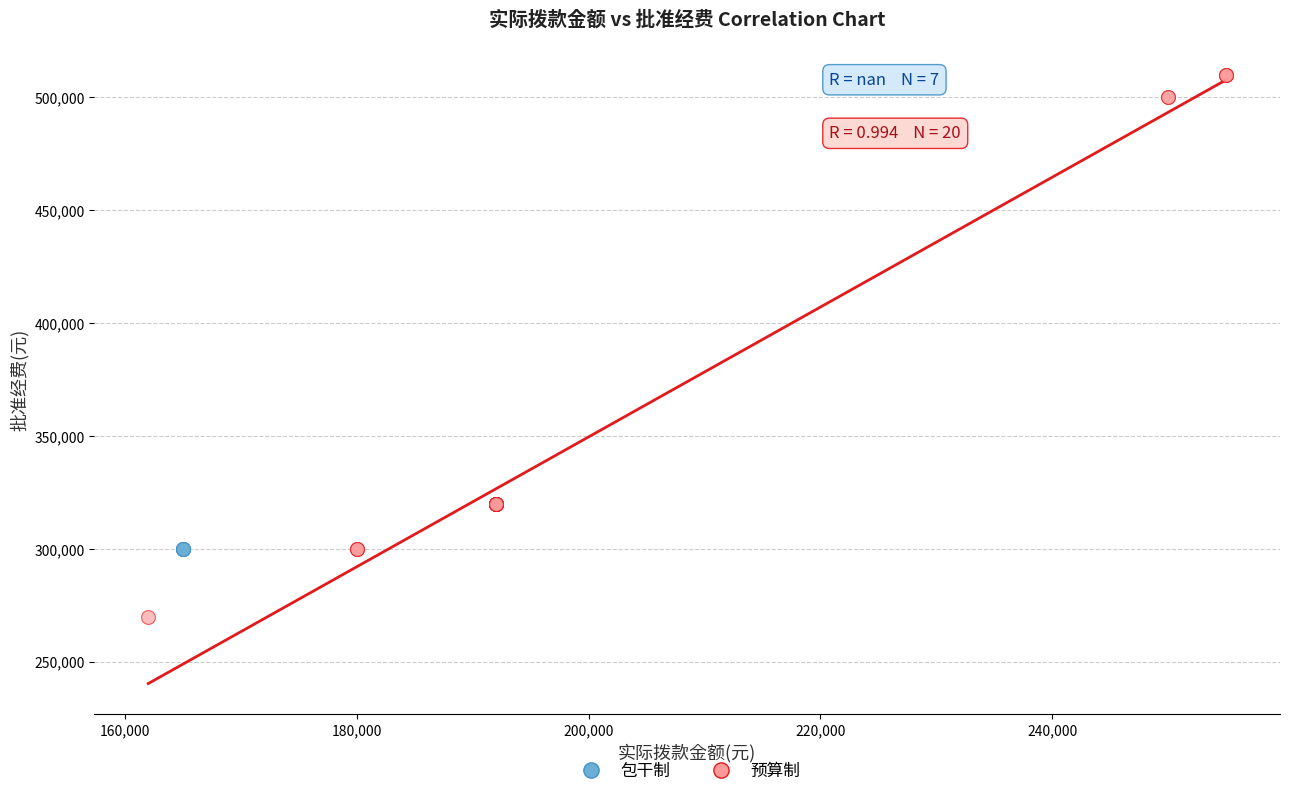

Which series contains the lowest Y value?

预算制